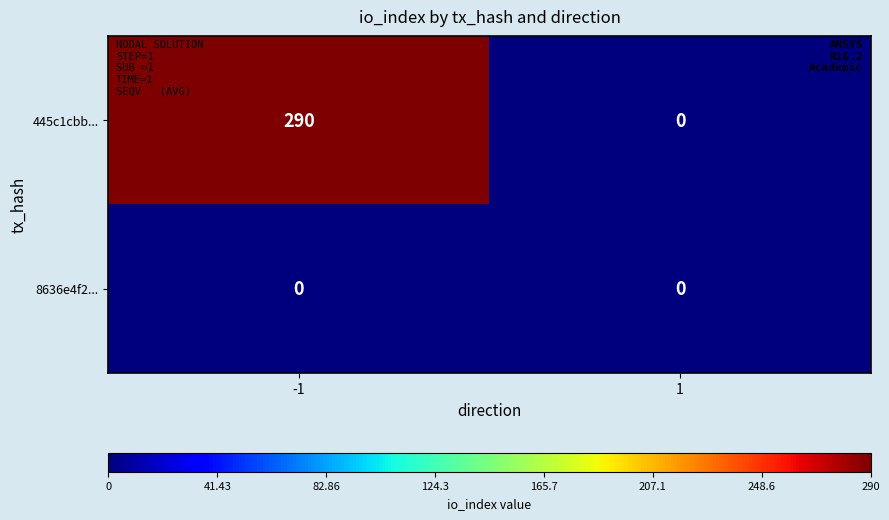

Which series has the largest total across all categories?

445c1cbb...